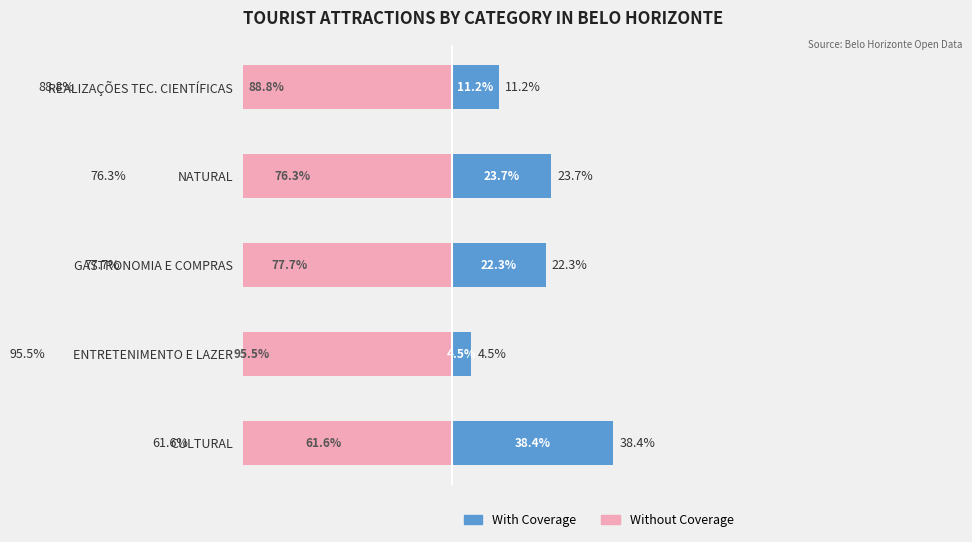

Reading right to left, list all the values displayed in this chart.

With Coverage: 11.2	23.7	22.3	4.5	38.4
Without Coverage: -88.8	-76.3	-77.7	-95.5	-61.6